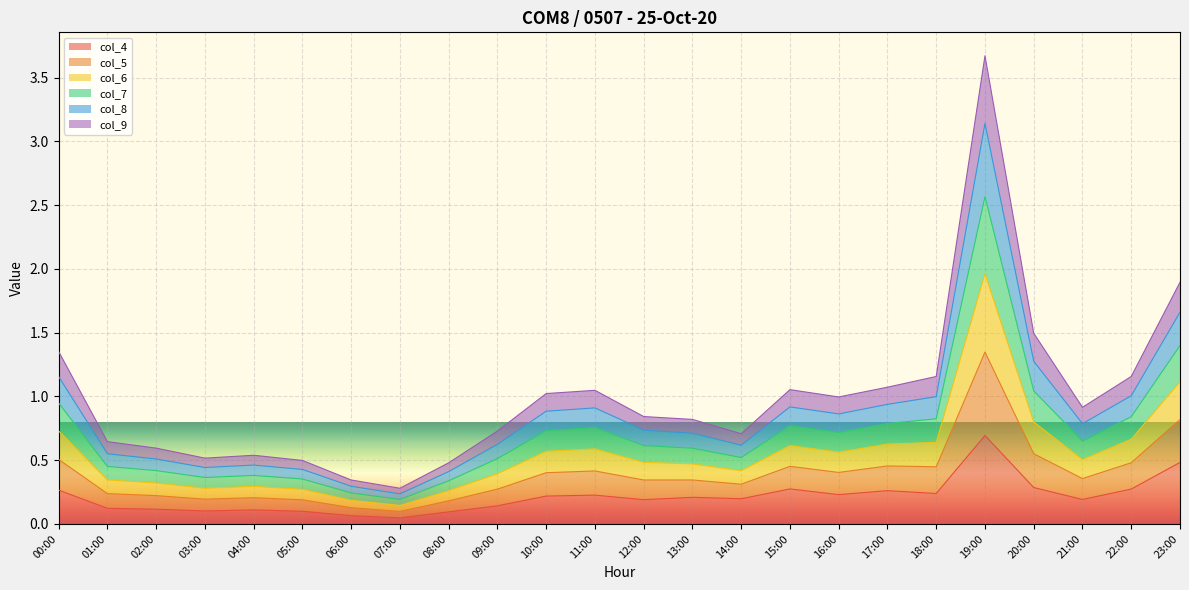

What is the label of the 15th point from the right?

09:00